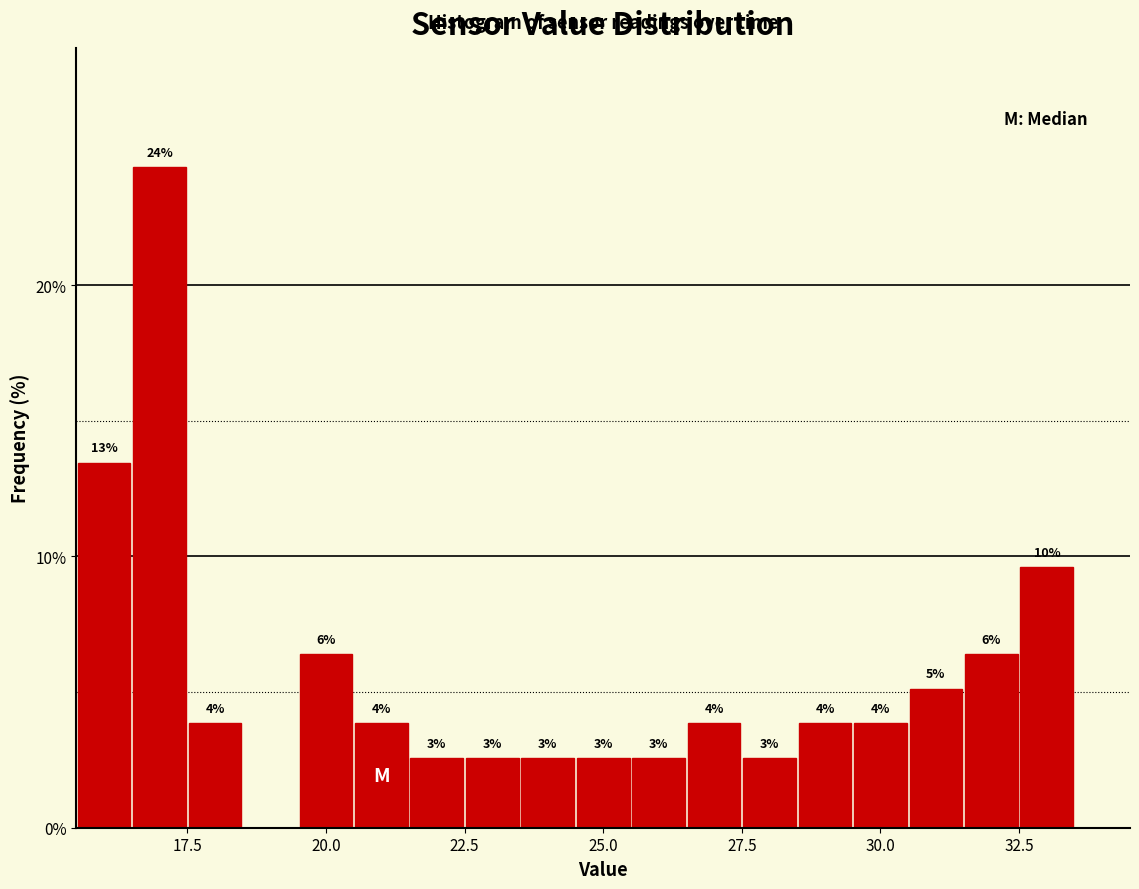

Read against the x-axis, roughly where is the centre of the tallest bar?

17.0